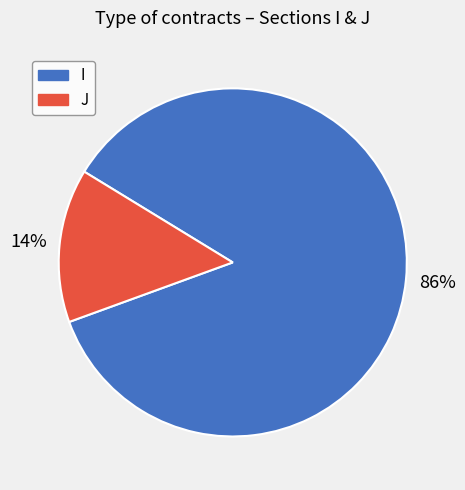

How many slices are in this pie chart?

2